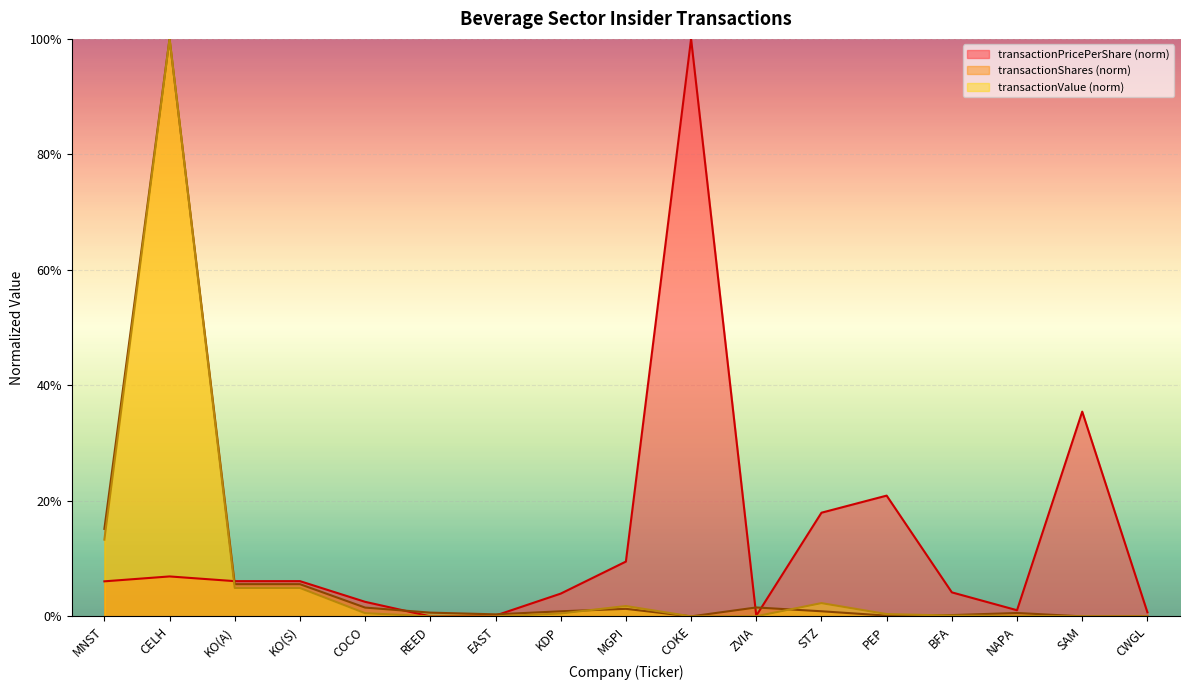

True or false: transactionPricePerShare has more than 2 points higher than both neighbors.

True